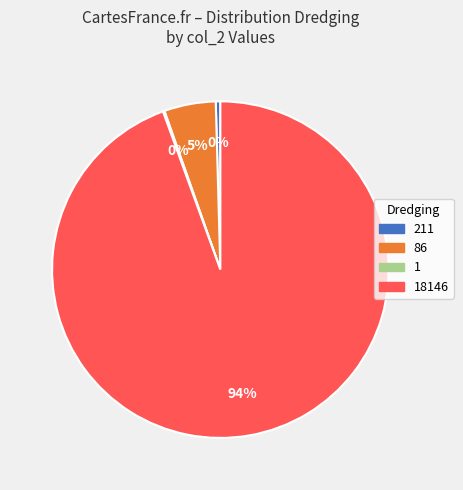

To the nearest percent, what is the average slice percentage?

25%